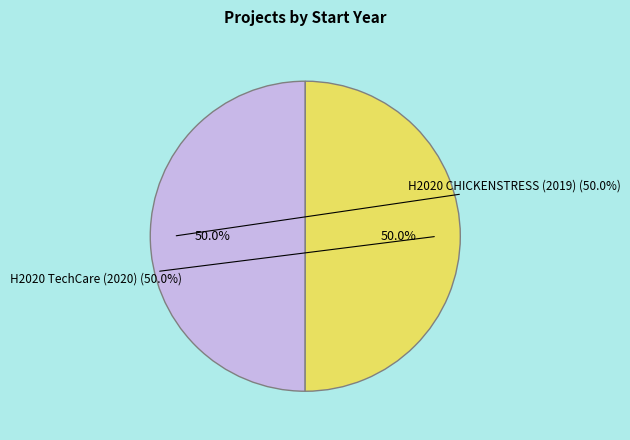

To the nearest percent, what percentage of the pie is H2020 TechCare (2020)?

50%